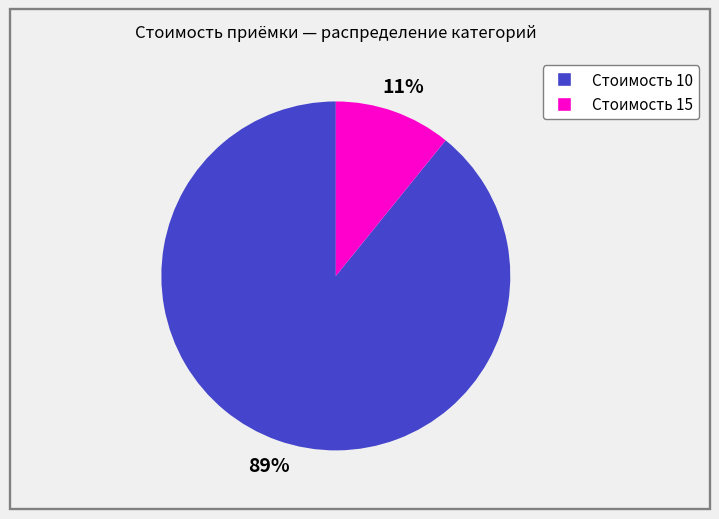

To the nearest percent, what is the difference between the largest and smallest slice percentages?

78%